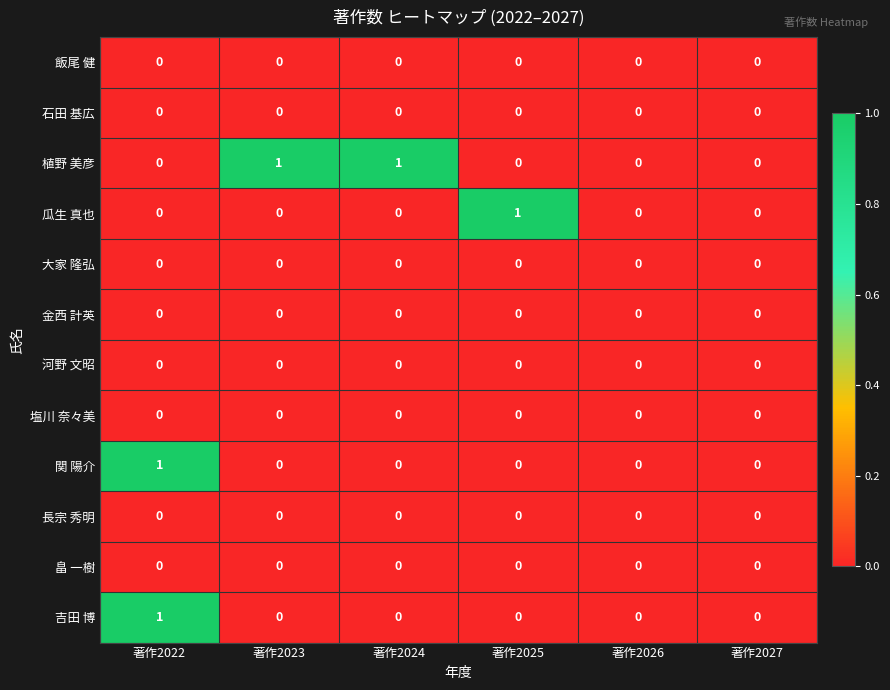

What is the maximum value shown in the chart?

1